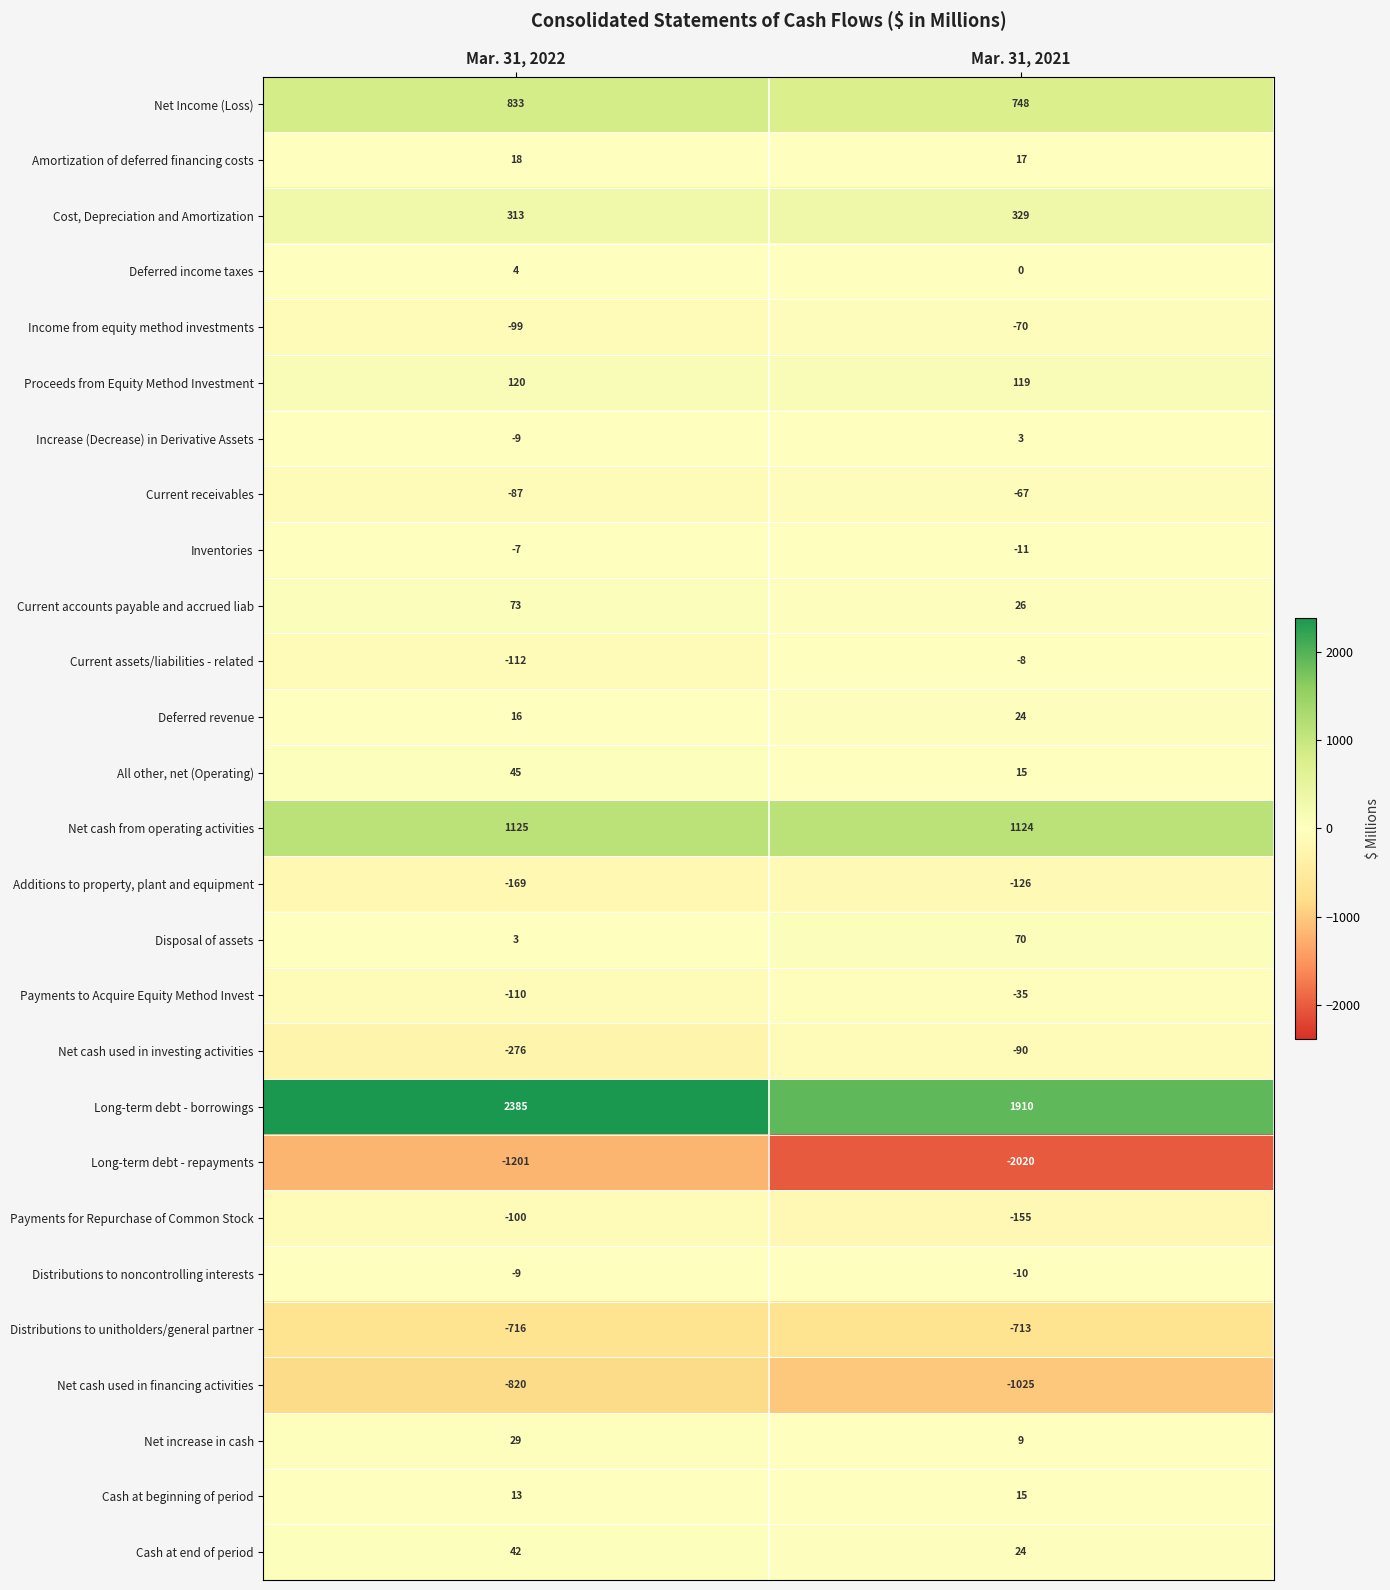

What is the sum of the Net cash used in investing activities values at Mar. 31, 2022 and Mar. 31, 2021?

-366